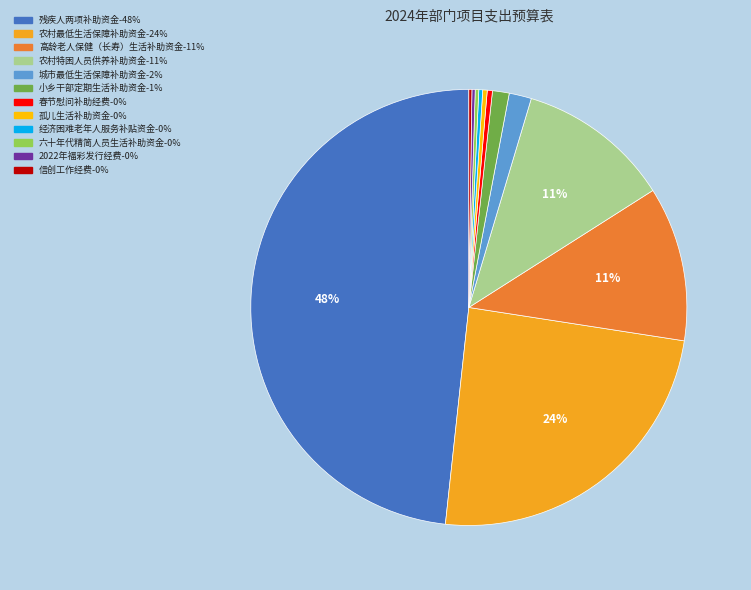

True or false: 城市最低生活保障补助资金 accounts for 2% of the total.

True